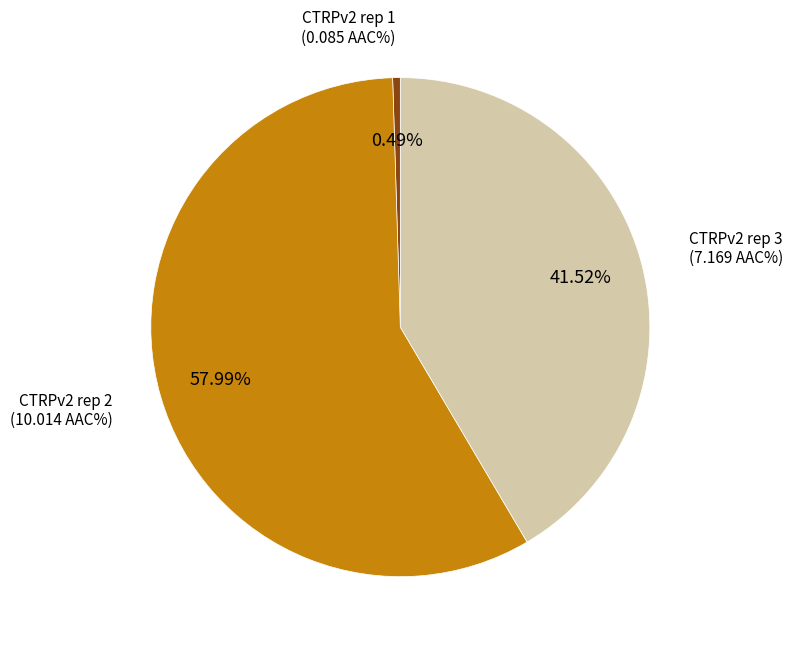

Is there a majority slice in this chart?

Yes